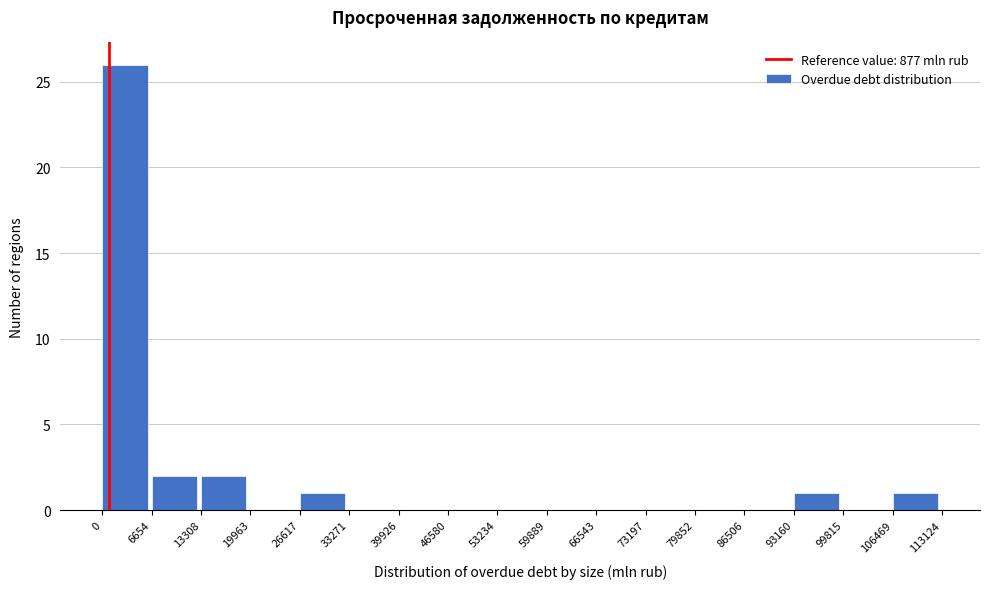

Reading left to right, list every bar in this chart as the range it spans on the x-axis followed by its height. The values are not printed on the chart, so give them approximately, as read against the axis.

0 to 6654: 26
6654 to 13308: 2
13308 to 19963: 2
19963 to 26617: 0
26617 to 33271: 1
33271 to 39926: 0
39926 to 46580: 0
46580 to 53234: 0
53234 to 59889: 0
59889 to 66543: 0
66543 to 73197: 0
73197 to 79852: 0
79852 to 86506: 0
86506 to 93160: 0
93160 to 99815: 1
99815 to 106469: 0
106469 to 113124: 1